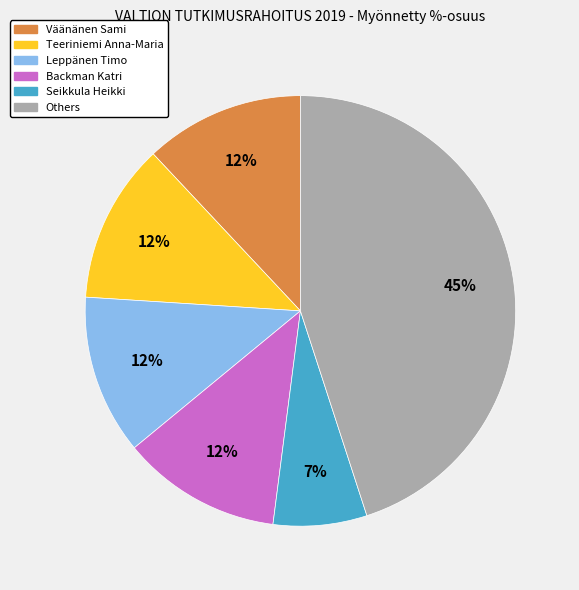

To the nearest percent, what is the average slice percentage?

17%